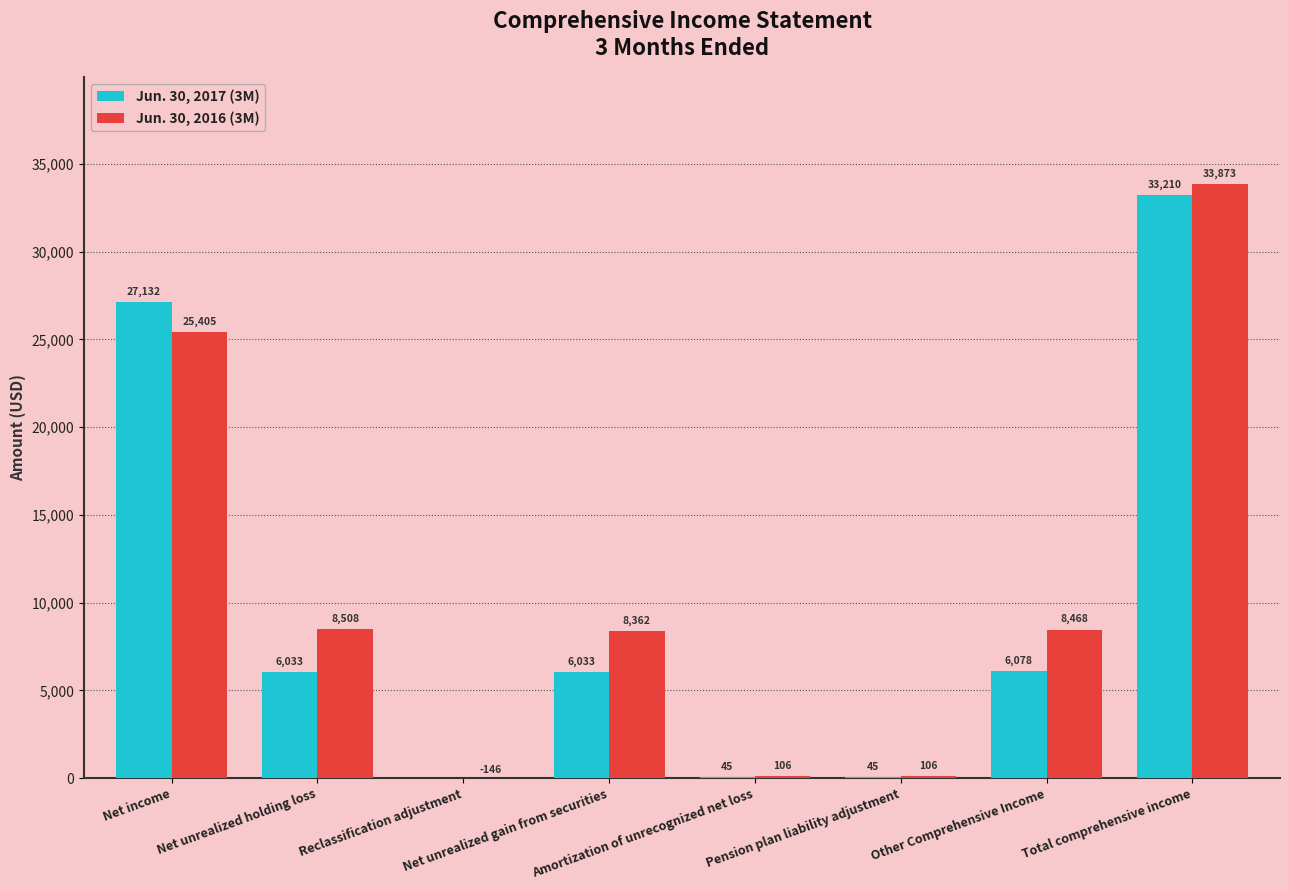

Reading left to right, extract all data points from this chart.

Jun. 30, 2017 (3M): Net income=27132	Net unrealized holding loss=6033	Reclassification adjustment=0	Net unrealized gain from securities=6033	Amortization of unrecognized net loss=45	Pension plan liability adjustment=45	Other Comprehensive Income=6078	Total comprehensive income=33210
Jun. 30, 2016 (3M): Net income=25405	Net unrealized holding loss=8508	Reclassification adjustment=-146	Net unrealized gain from securities=8362	Amortization of unrecognized net loss=106	Pension plan liability adjustment=106	Other Comprehensive Income=8468	Total comprehensive income=33873